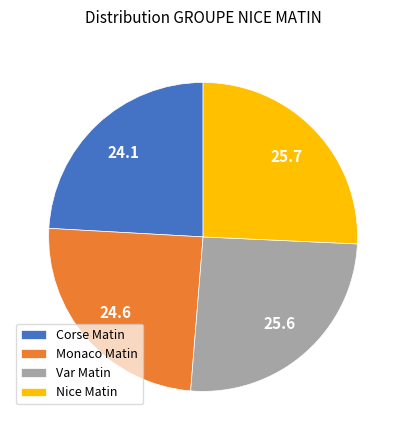

Do Corse Matin and Nice Matin together represent more than half of the pie?

No